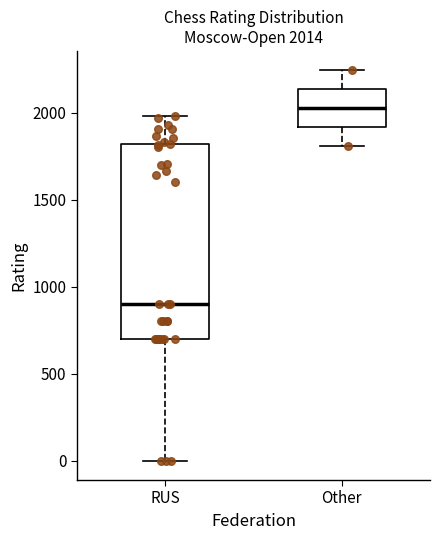

Comparing the boxes themselves (not the whiskers), which one is the tallest?

RUS